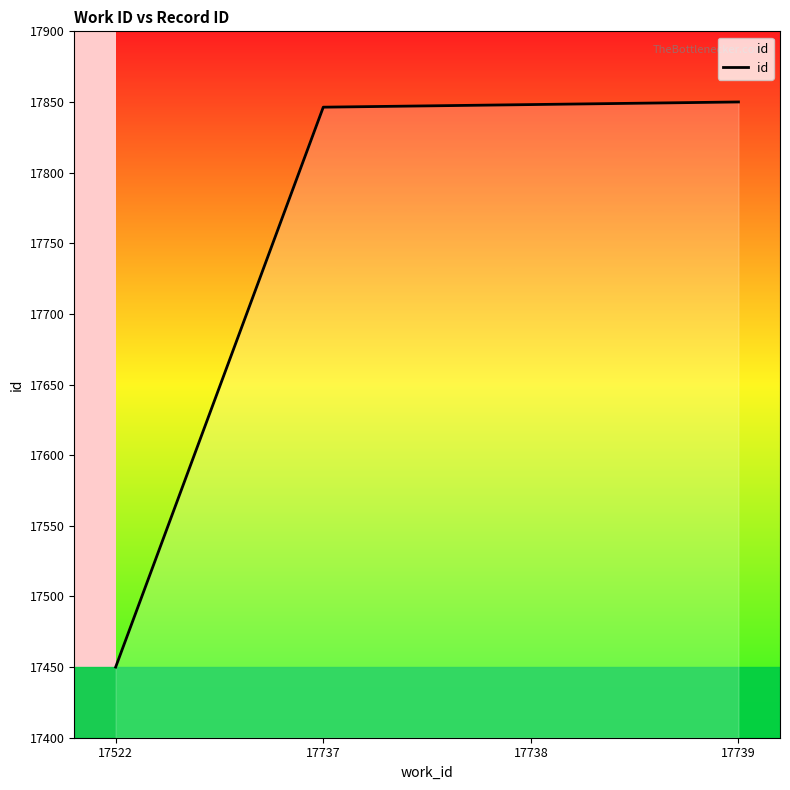

Read the value at 17522.

17450.0